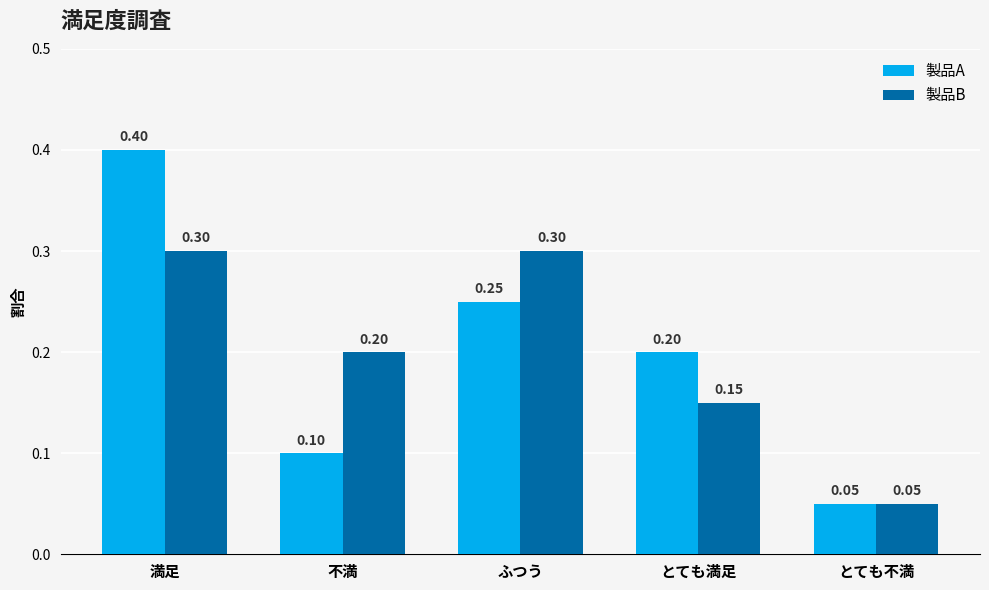

Rank the series at 満足 from lowest to highest value.

製品B, 製品A